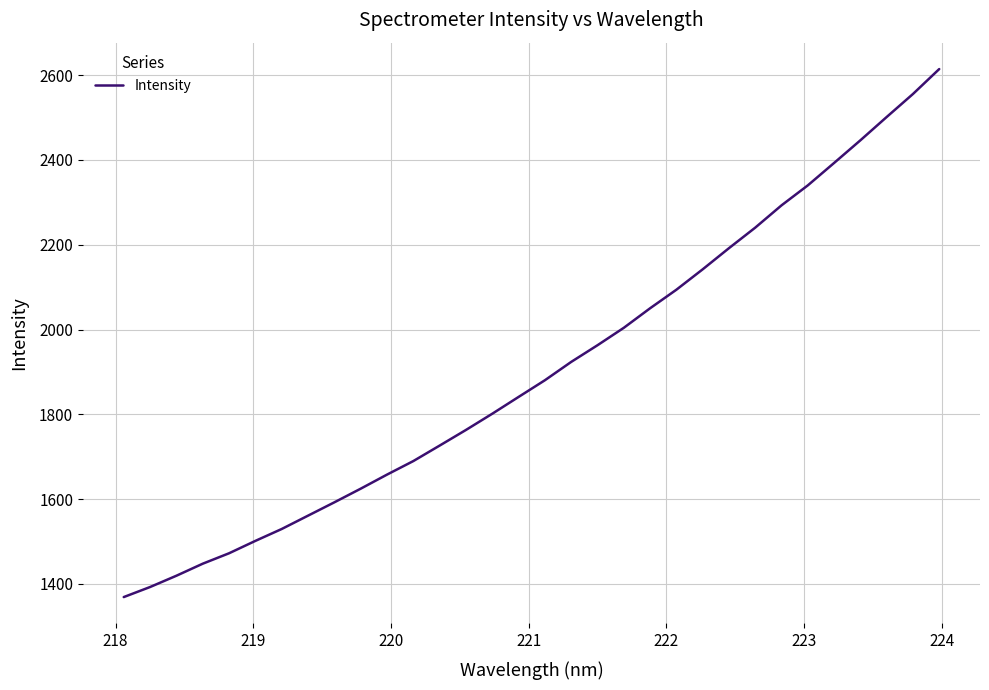

What is the maximum value shown in the chart?

2614.5